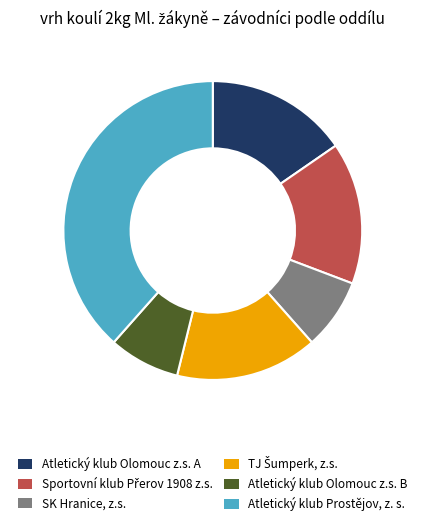

Is there a majority slice in this chart?

No